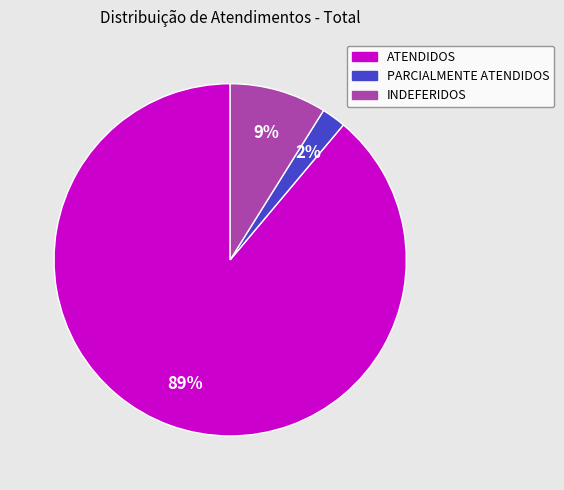

Is the sum of ATENDIDOS and PARCIALMENTE ATENDIDOS greater than half?

Yes